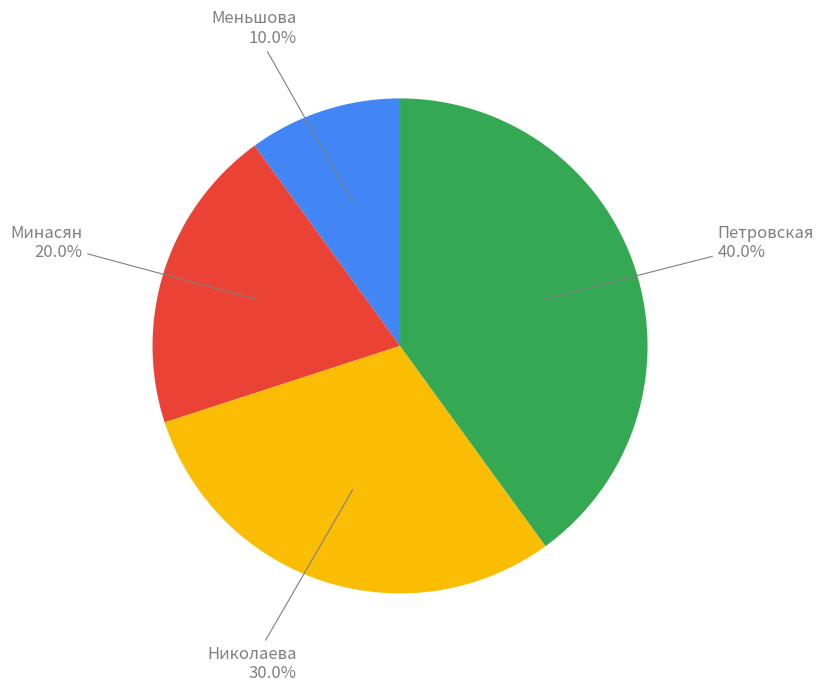

Does Минасян account for over 50% of the chart?

No